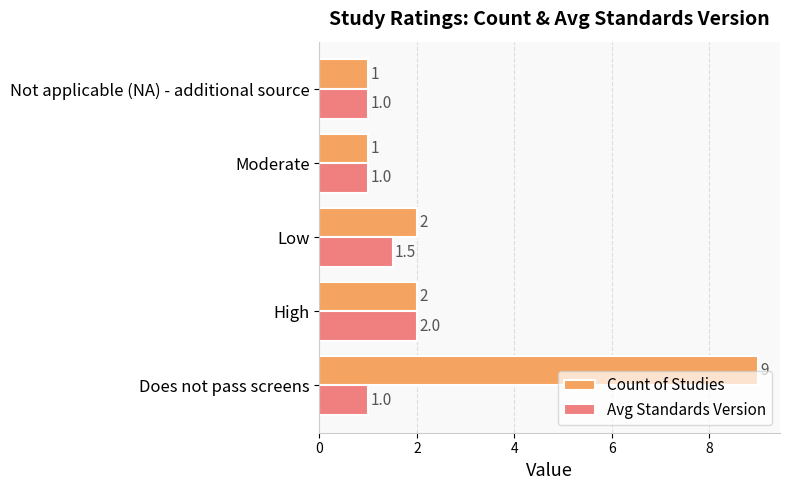

How many data points does each series have?

5